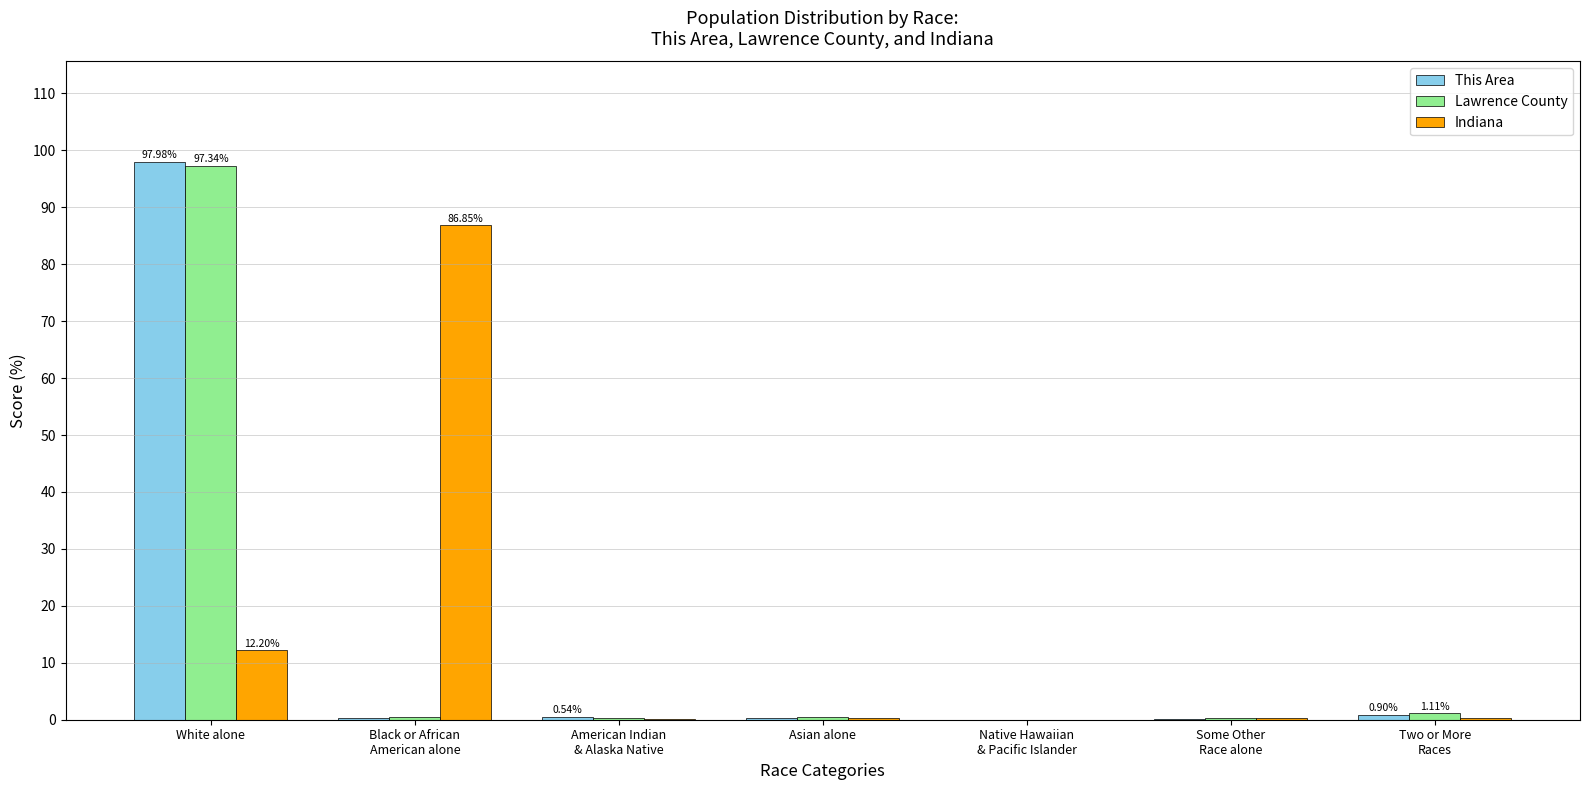

What are all the series names shown in the legend?

This Area, Lawrence County, Indiana